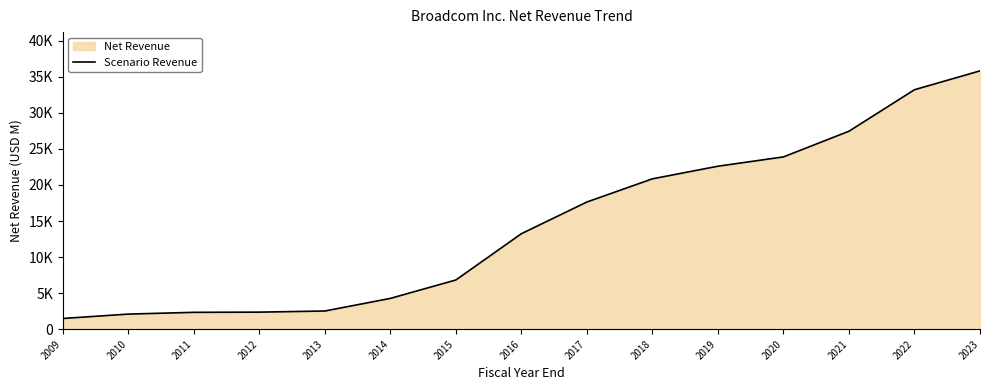

Reading left to right, extract all data points from this chart.

1484	2093	2336	2364	2520	4269	6824	13240	17636	20848	22597	23888	27450	33203	35819